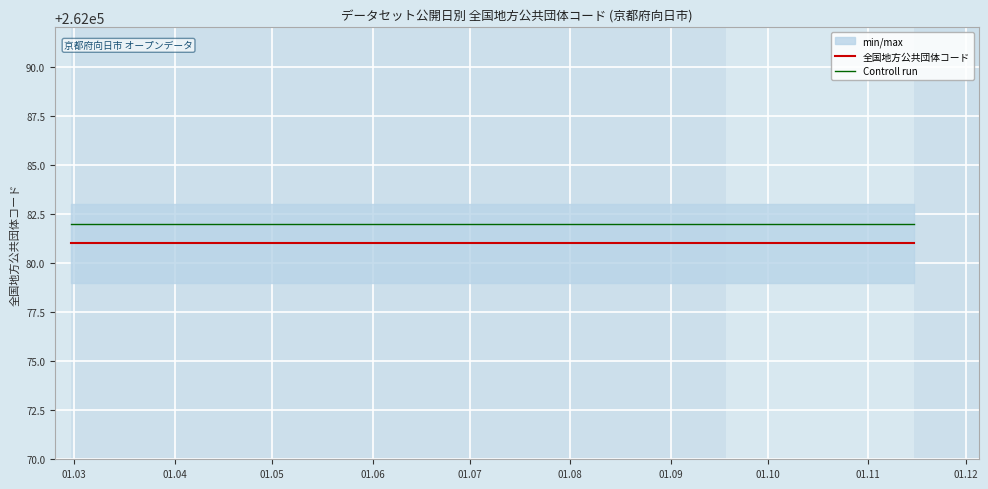

The 全国地方公共団体コード series shows 461434 at 01.04. True or false?

False